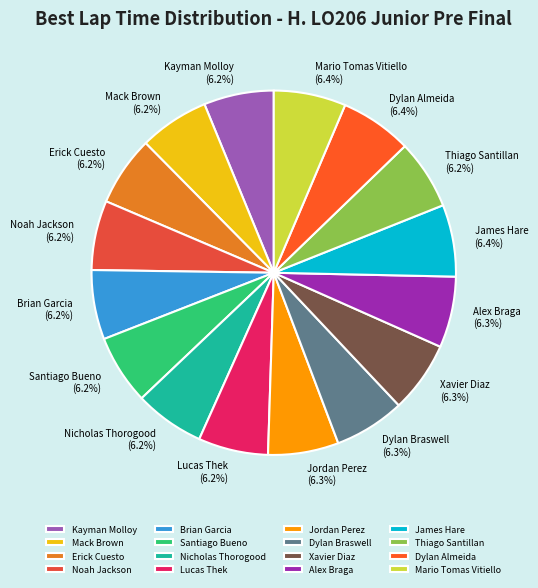

How many slices are in this pie chart?

16